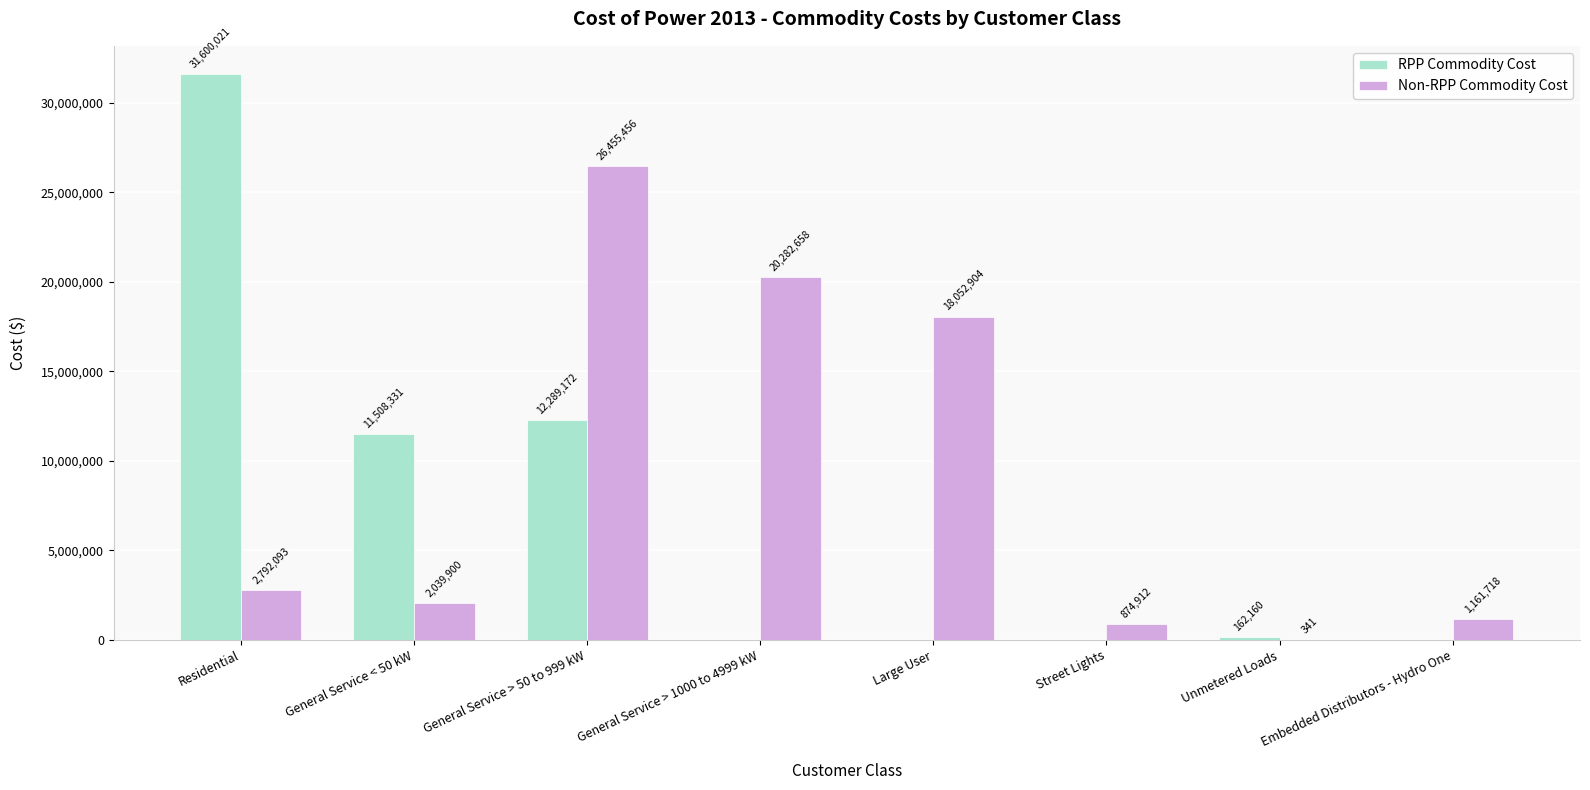

Is the value of Non-RPP Commodity Cost at General Service < 50 kW greater than the value of RPP Commodity Cost at Embedded Distributors - Hydro One?

Yes